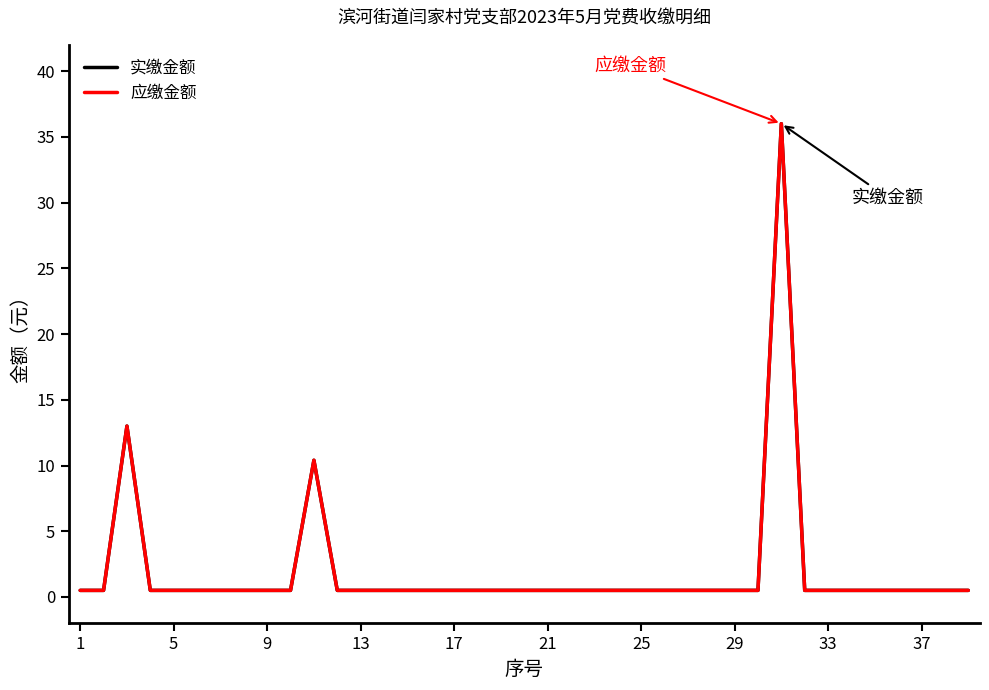

Does the chart display data point markers on the line(s)?

No